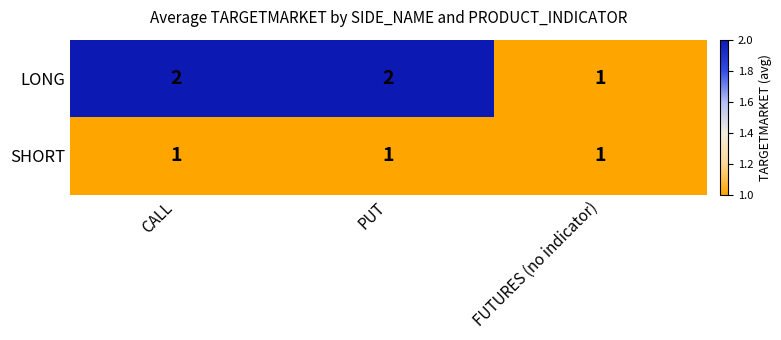

True or false: SHORT has a value of 2 at CALL.

False